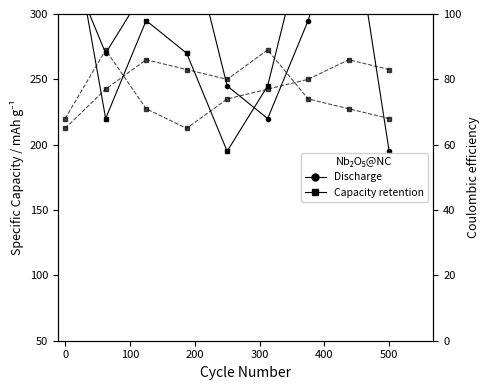

Reading right to left, what are all the values shown in this chart?

col_6: 195	395	295	220	245	370	320	270	345
col_4: 68	71	74	89	80	83	86	77	65
col_5: 83	86	80	77	74	65	71	89	68